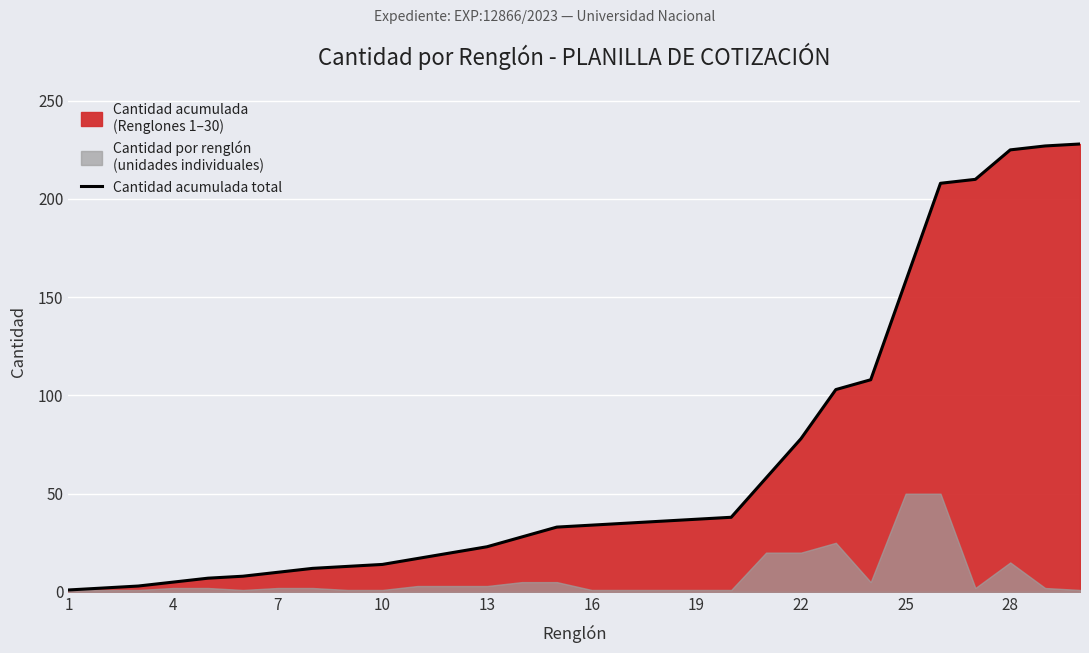

Which label corresponds to the largest value in the chart?

29